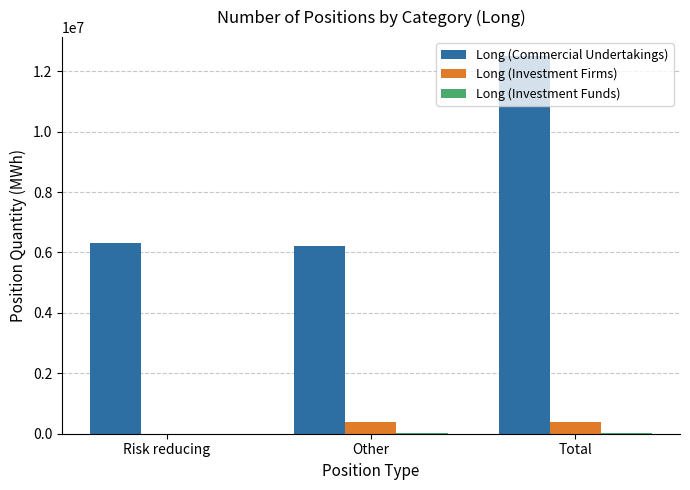

How many distinct data groups are displayed?

3